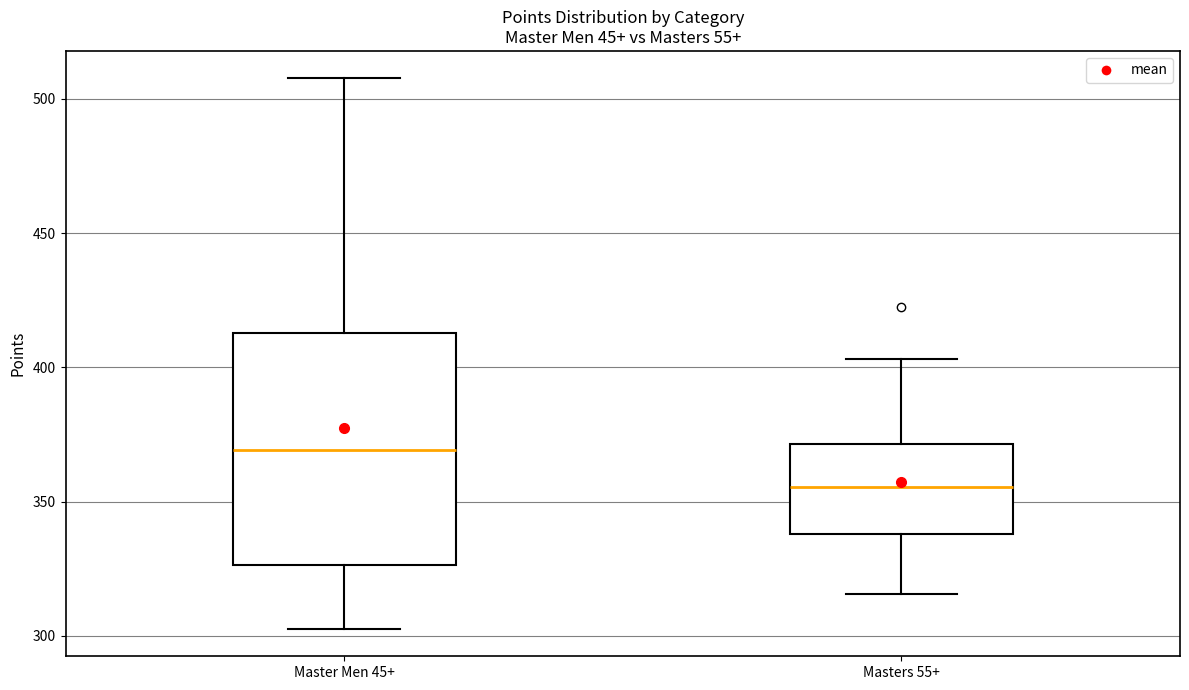

Comparing the boxes themselves (not the whiskers), which one is the tallest?

Master Men 45+